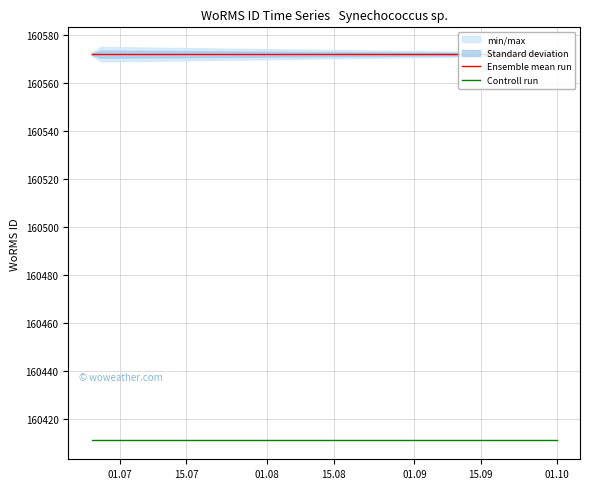

What is the maximum value for Controll run?

160411.4